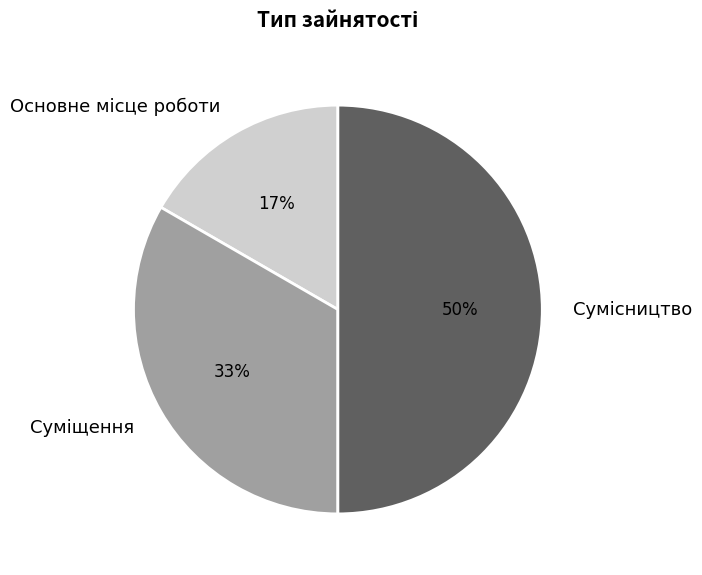

To the nearest percent, what is the difference between the largest and smallest slice percentages?

33%